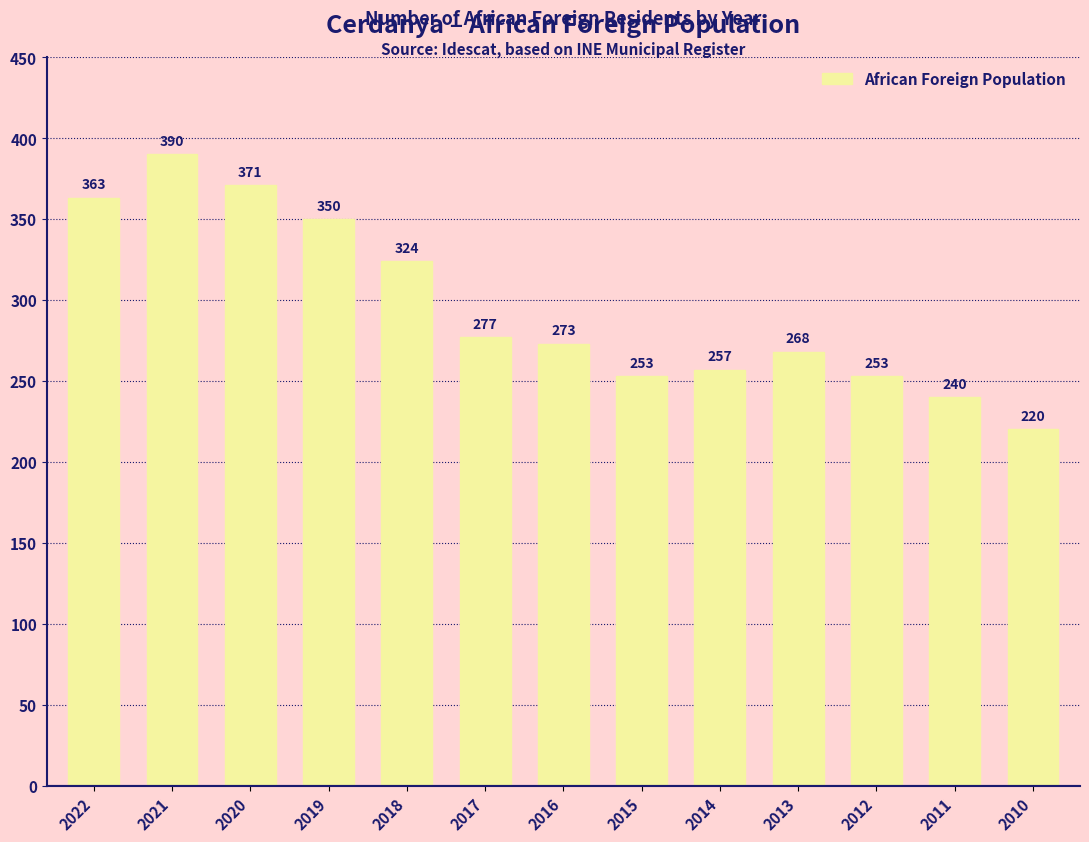

The value at 2012 is 253. True or false?

True